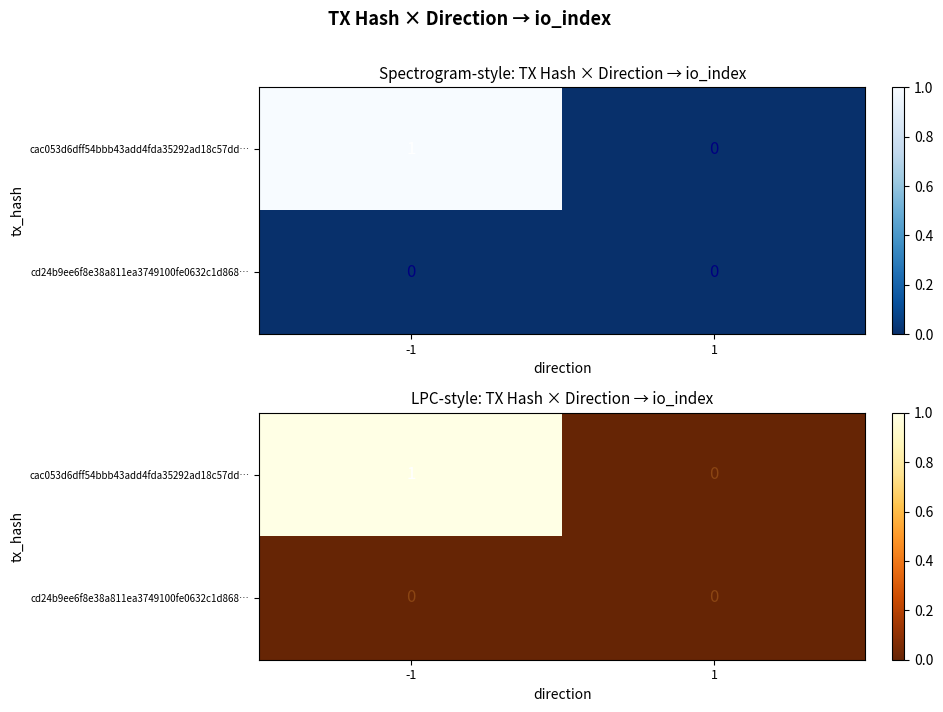

What is the difference between the cac053d6dff54bbb43add4fda35292ad18c57dd… values at 1 and -1?

1